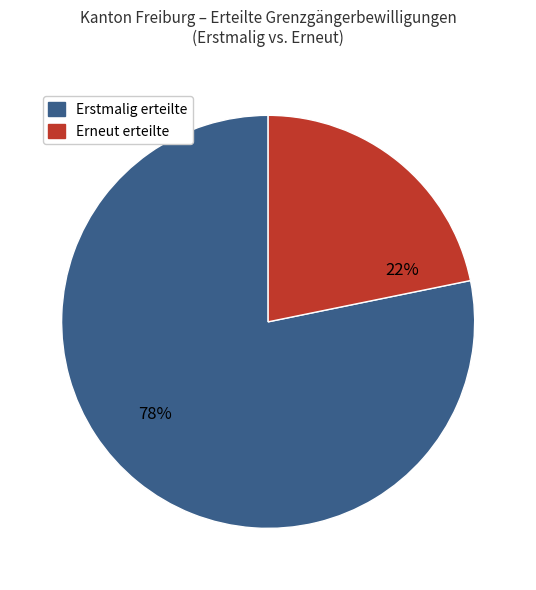

True or false: Erneut erteilte accounts for 30% of the total.

False